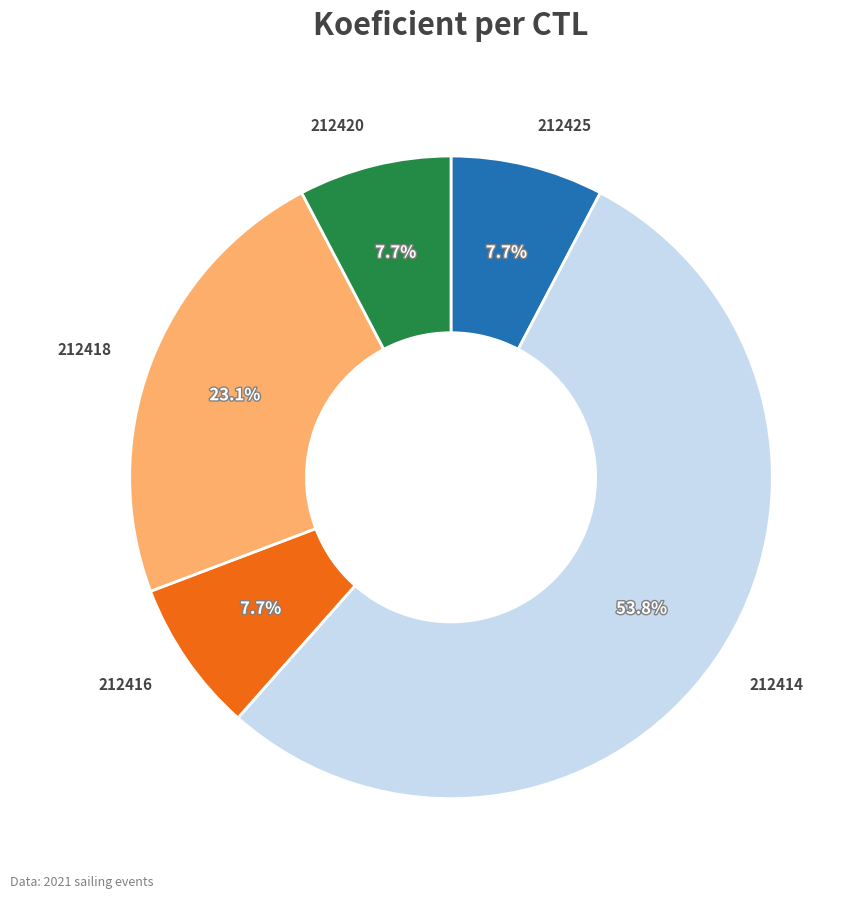

To the nearest percent, what is the combined percentage of 212420 and 212414?

62%